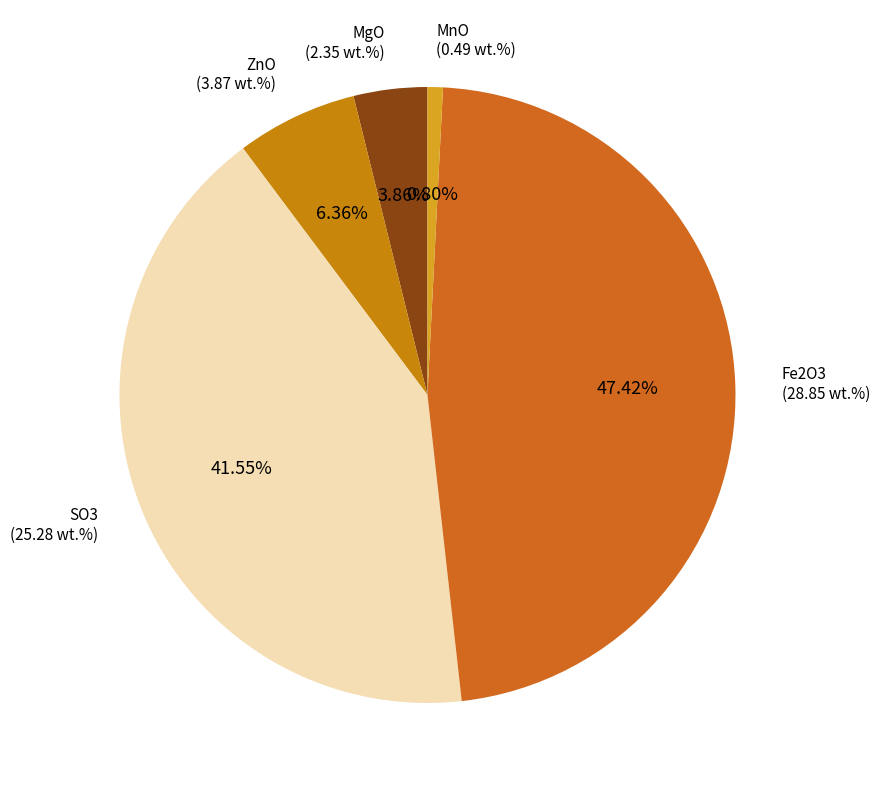

To the nearest percent, what percentage of the pie is ZnO?

6%